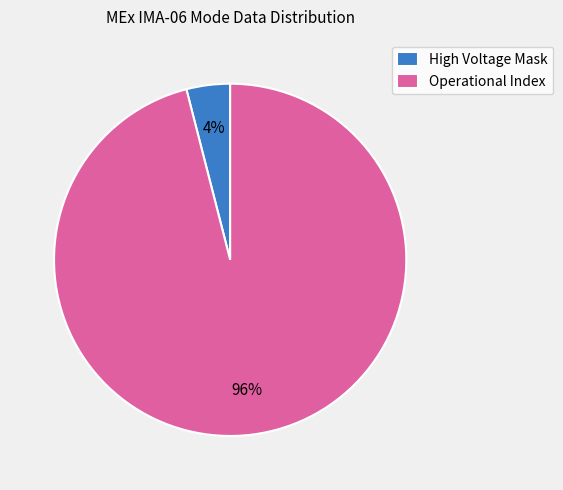

Is it true that High Voltage Mask is 16% of the pie?

False